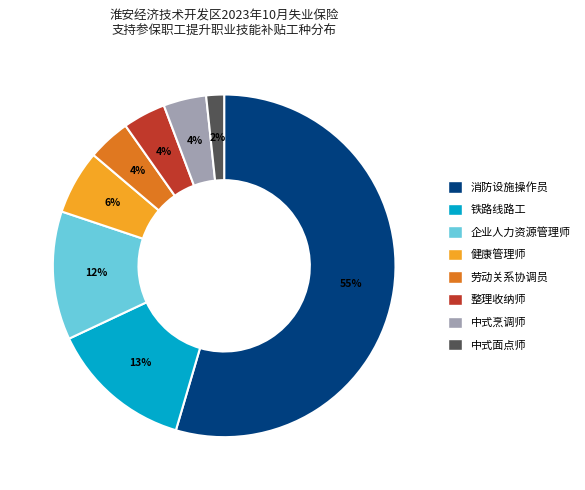

Do 中式烹调师 and 健康管理师 together represent more than half of the pie?

No